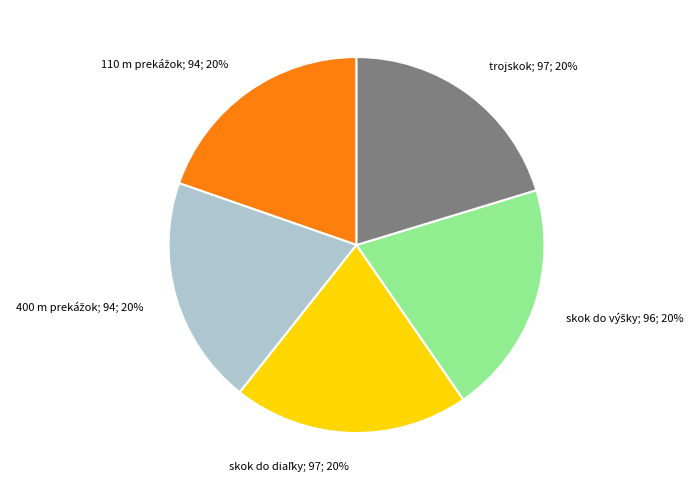

True or false: trojskok; 97; 20% accounts for 9% of the total.

False